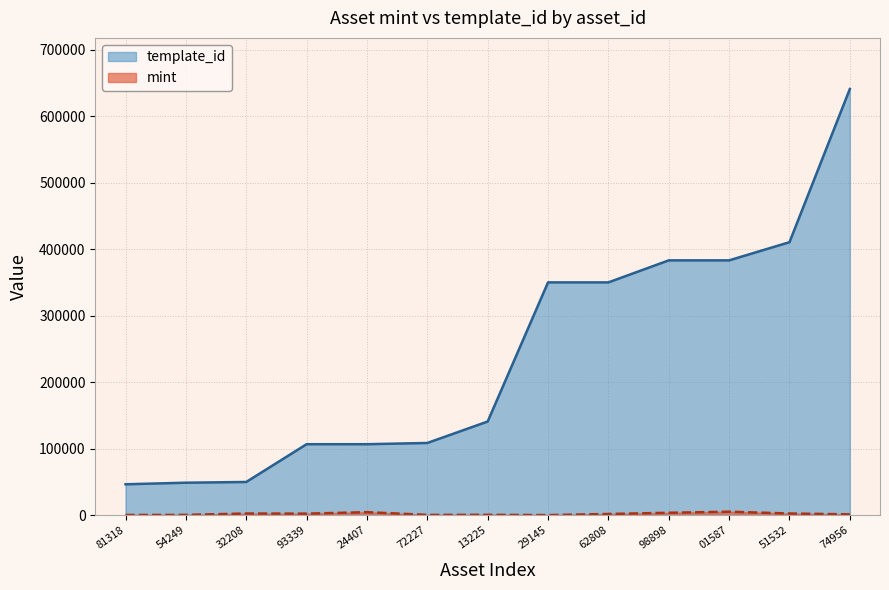

What position from the left is 13225?

7